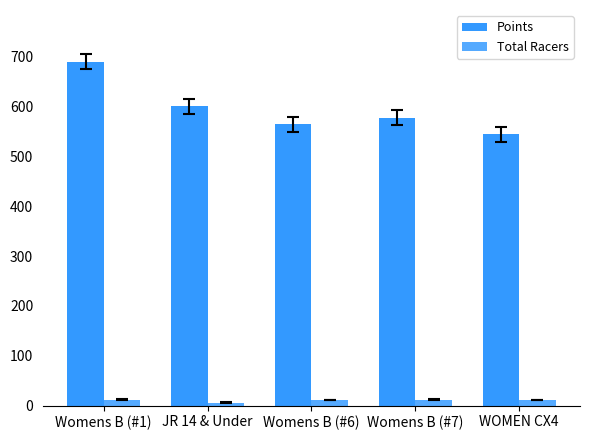

List the labels in order of Total Racers value, largest first.

Womens B (#1), Womens B (#7), Womens B (#6), WOMEN CX4, JR 14 & Under